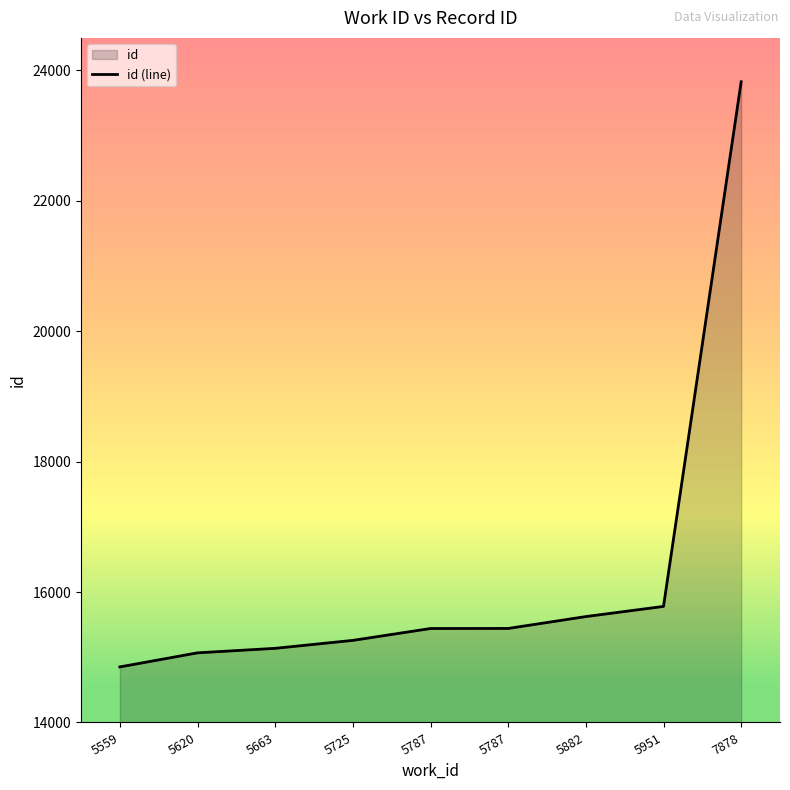

What is the maximum value shown in the chart?

23827